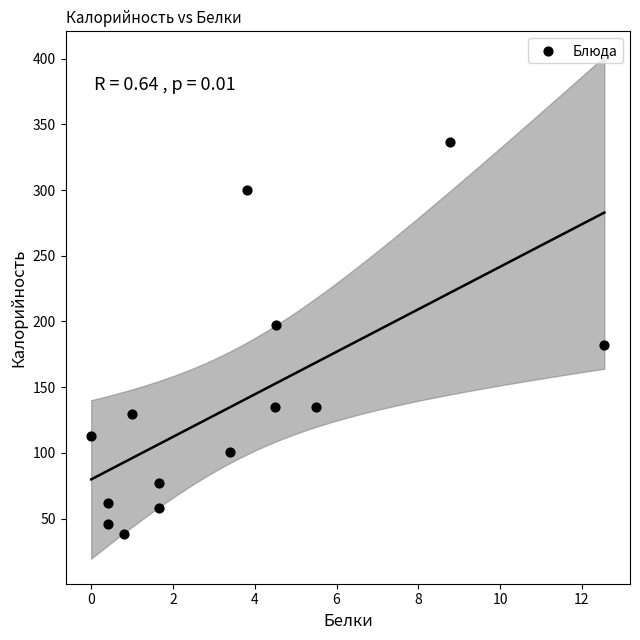

What is the range of X values (max minus min)?

12.6